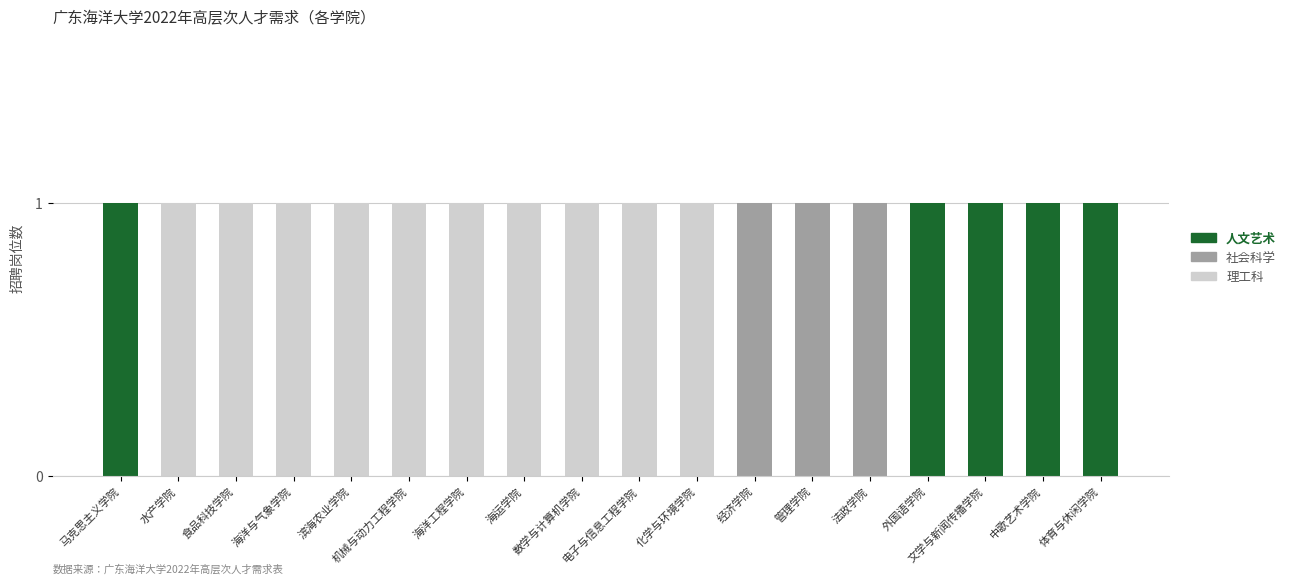

Is it true that 理工科 equals 0 at 马克思主义学院?

True